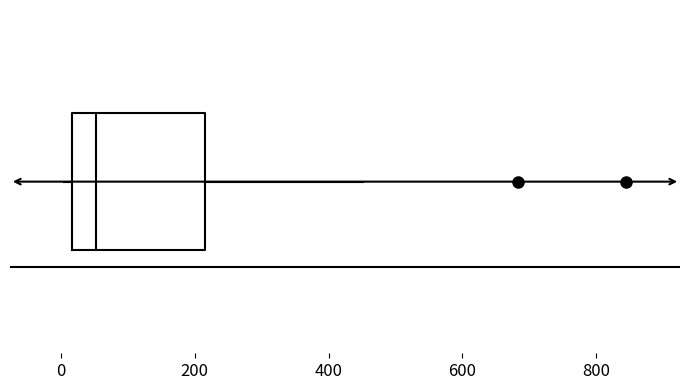

Where is the right edge of the box on the x-axis? The values are not printed on the chart, so give them approximately, as read against the axis.

220